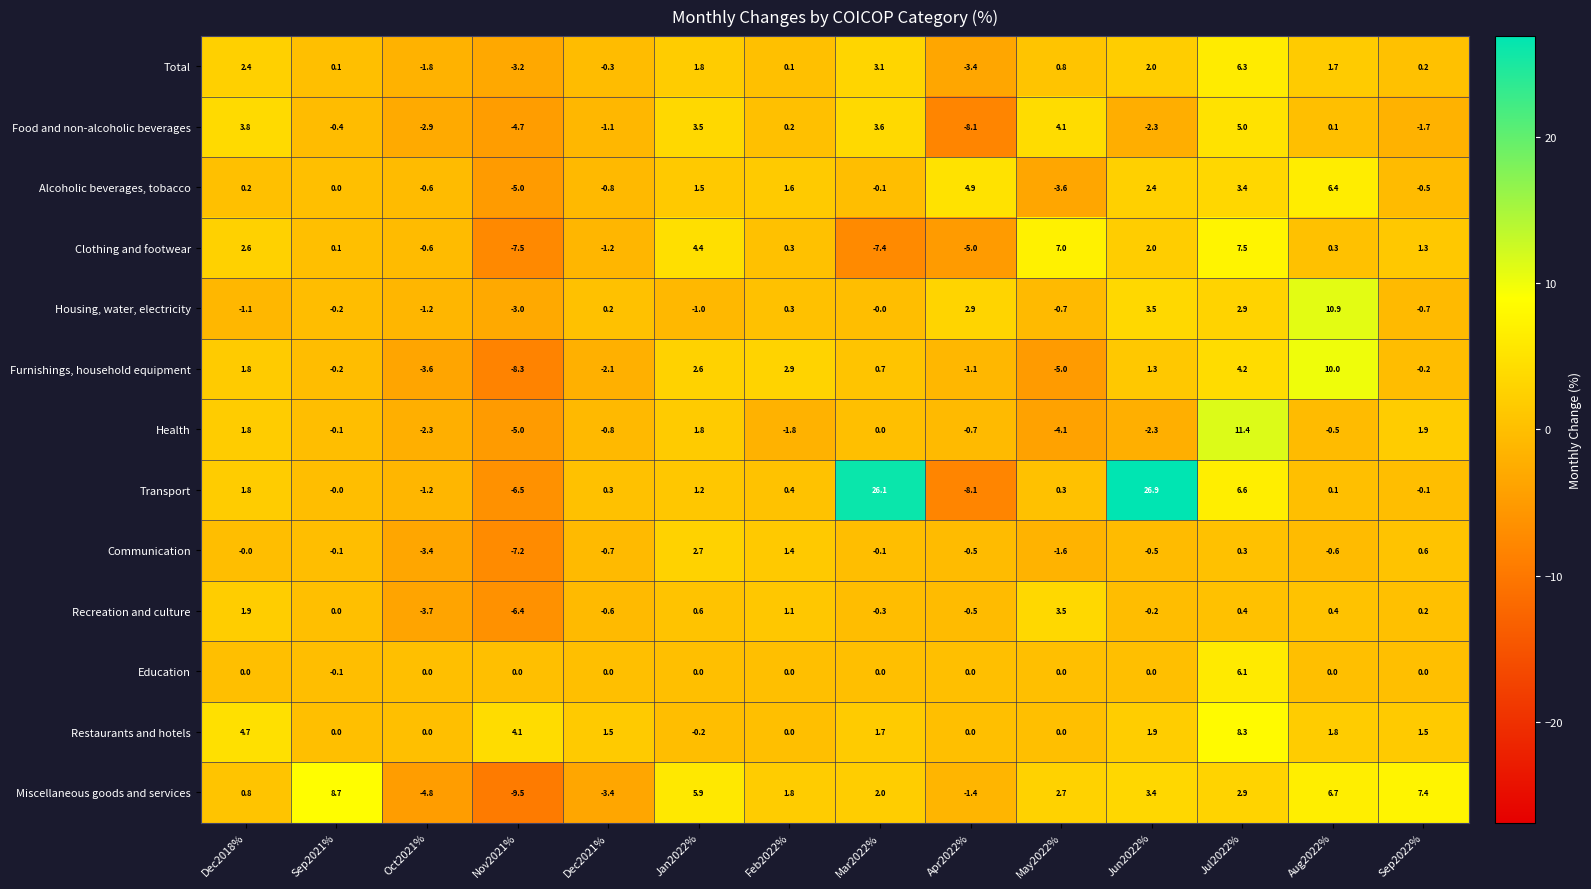

Which series has the largest range (max minus min)?

Transport